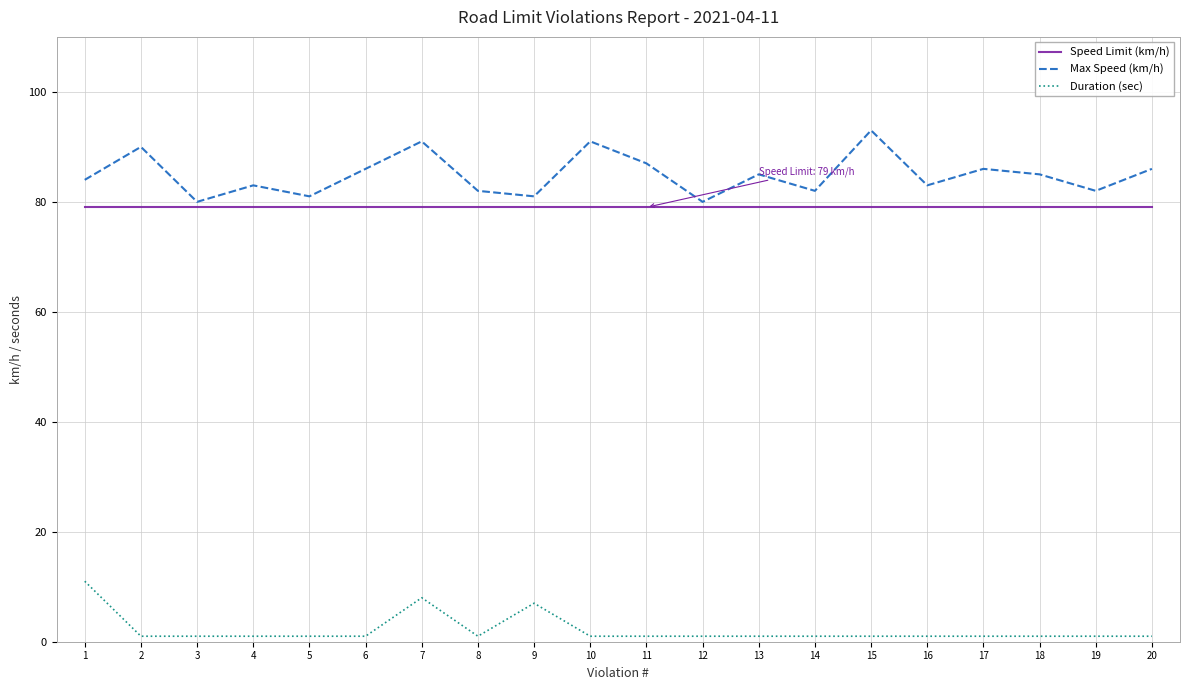

How many lines are shown in the chart?

3